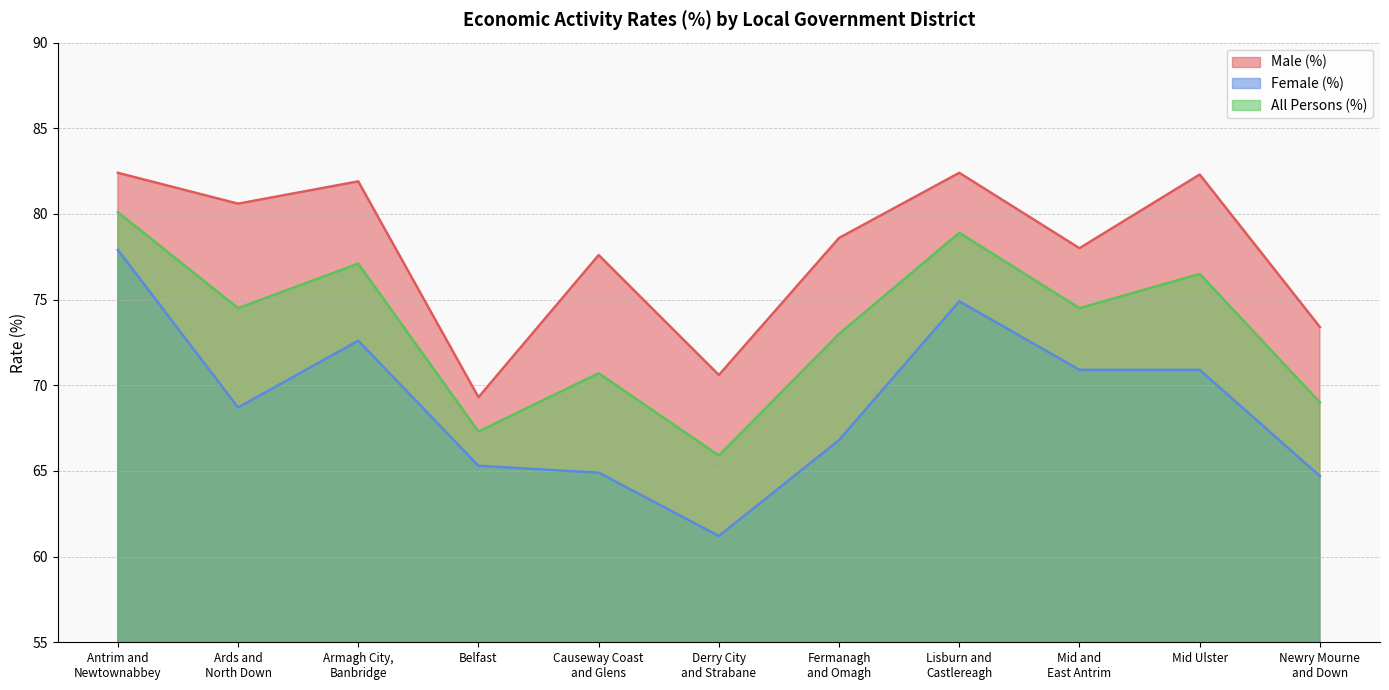

True or false: All Persons (%) has more than 1 points higher than both neighbors.

True